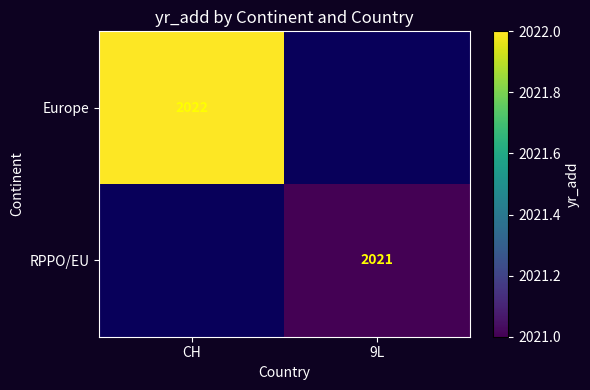

The Europe series shows 1286 at CH. True or false?

False